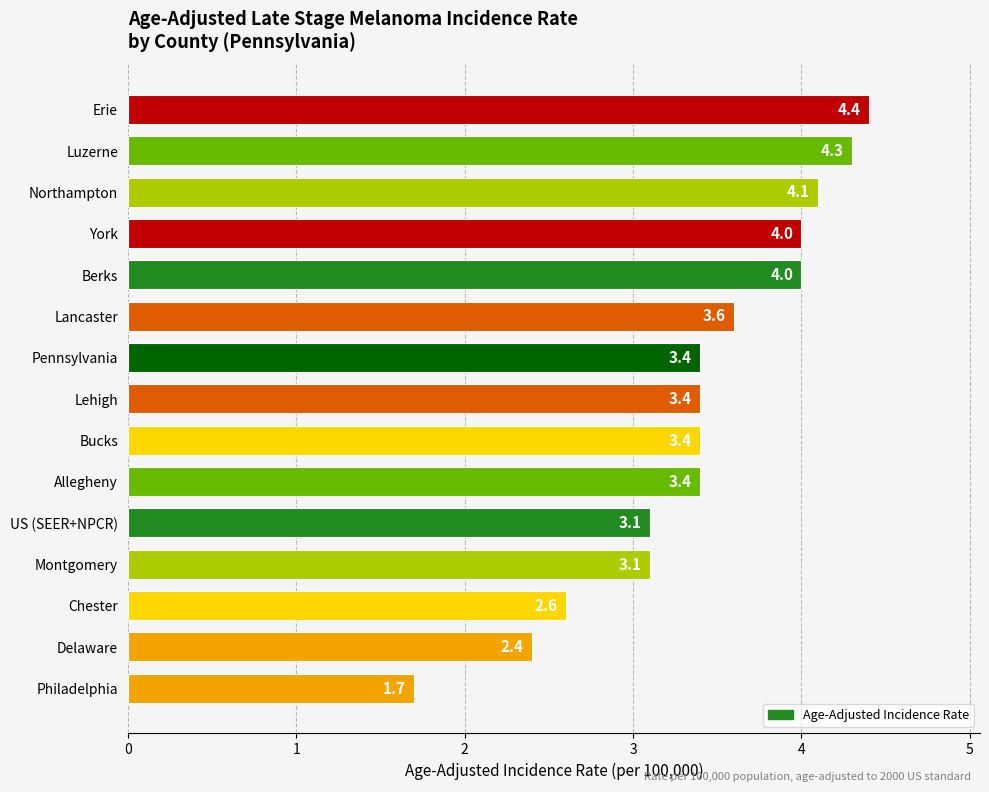

What is the sum of all values?

50.9